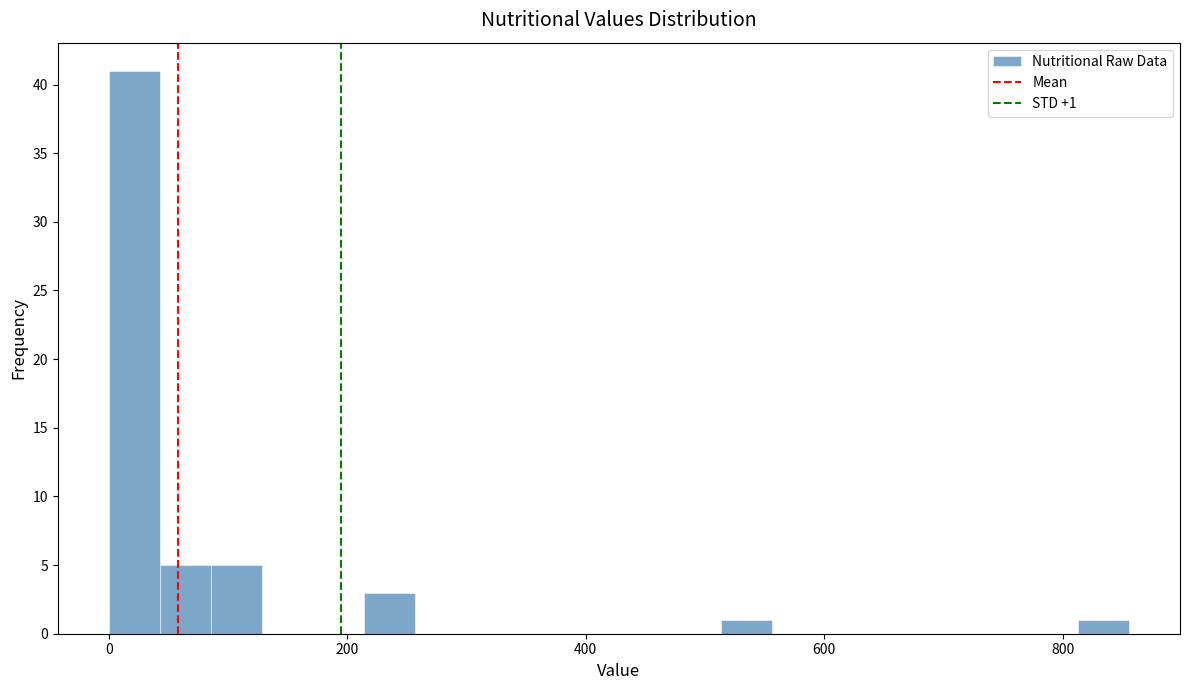

Around what value on the x-axis is the tallest bar? Give the approximate position of its centre, as read against the axis.

20